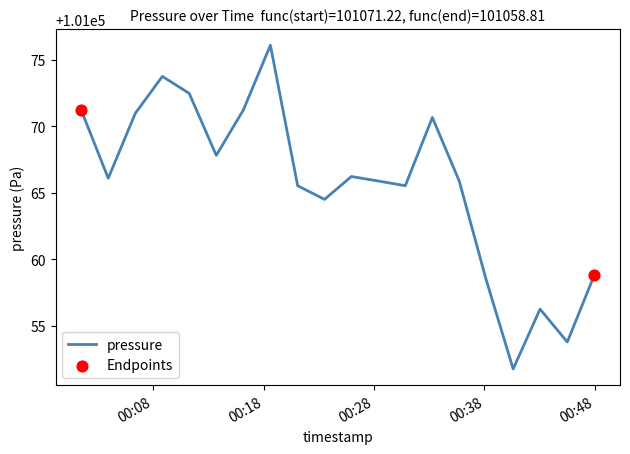

What is the maximum value shown in the chart?

101076.1